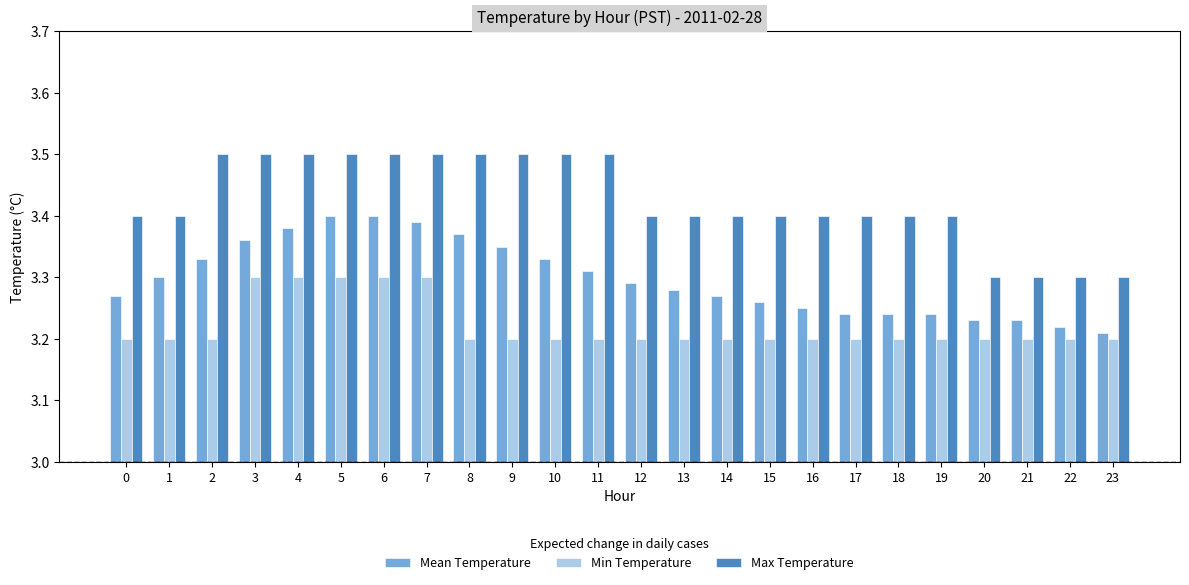

Which series has the widest spread of values?

Max Temperature